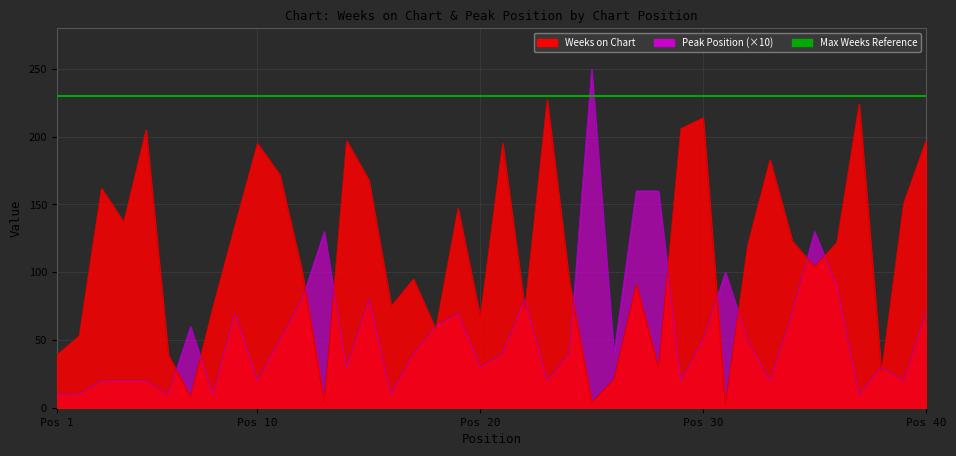

What is the difference between the maximum and minimum values in the Weeks on Chart series?

225